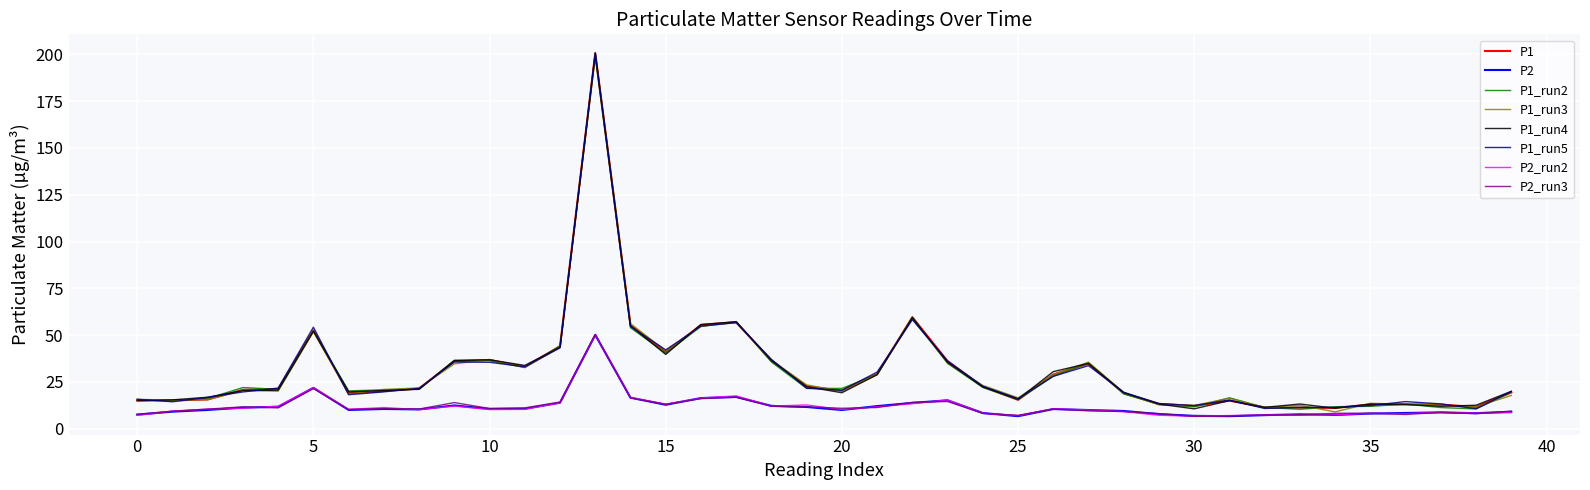

What is the greatest value displayed?

201.0